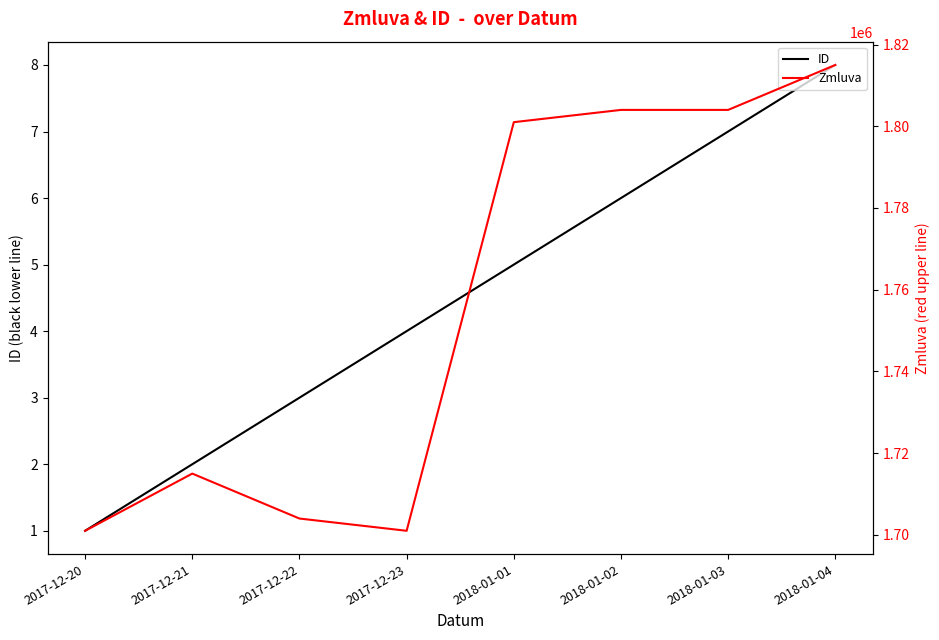

What is the difference between the ID values at 2017-12-23 and 2018-01-04?

4